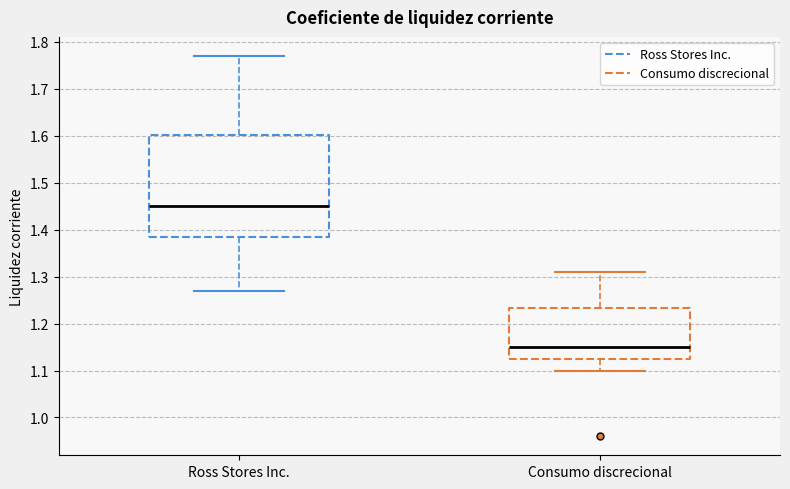

Which box is the tallest, from its lower edge to its upper edge?

Ross Stores Inc.